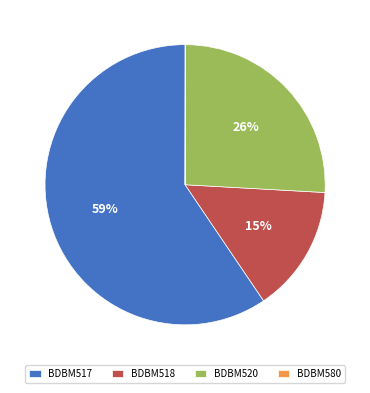

Combined, do BDBM518 and BDBM517 account for over 50%?

Yes